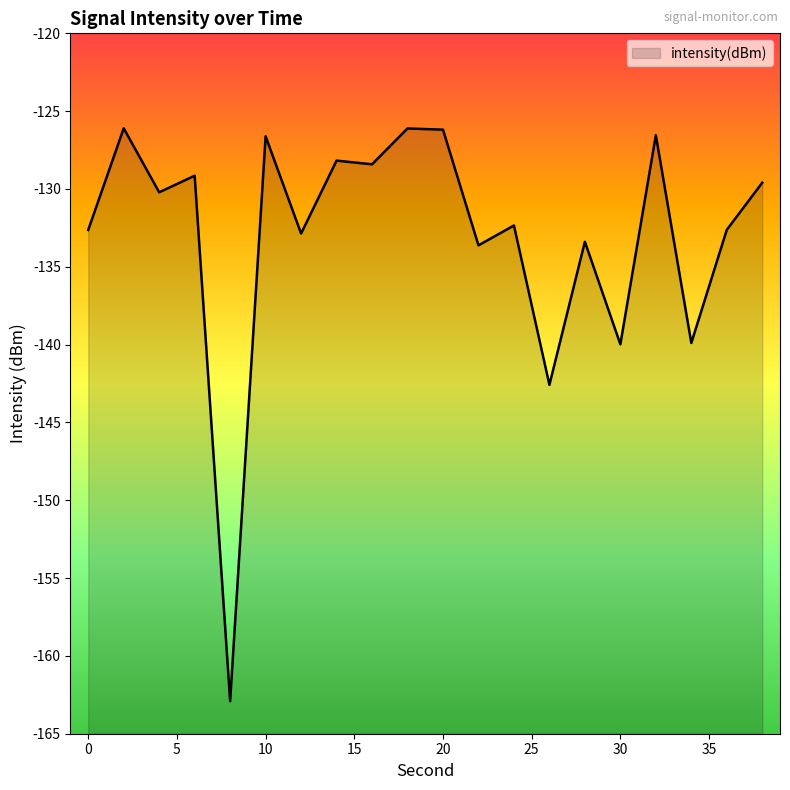

At which label does the data first exceed -130?

2